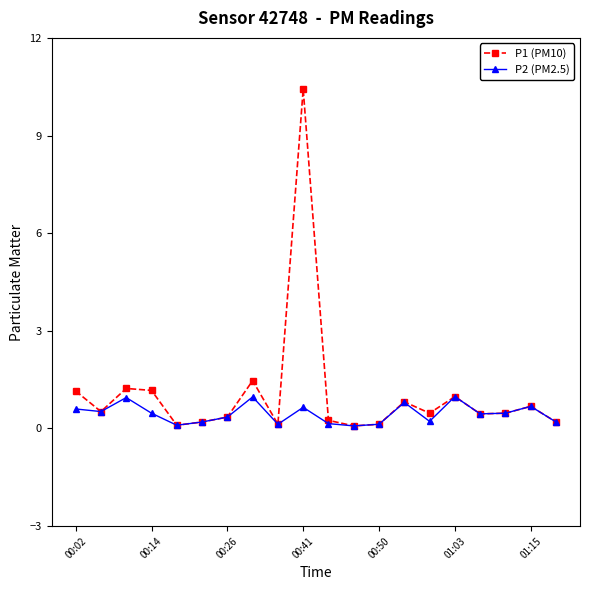

Rank the series by their maximum value, from highest to lowest.

P1 (PM10), P2 (PM2.5)